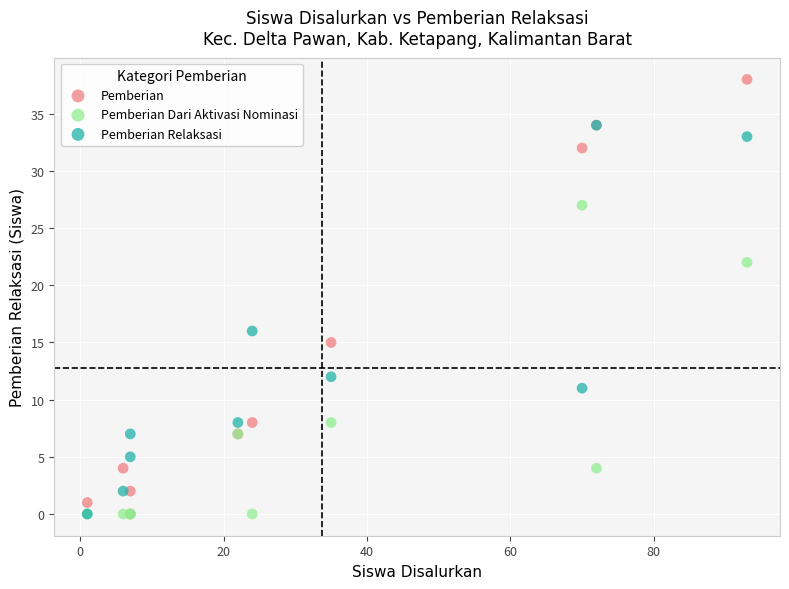

Which series has the widest spread of Y values?

Pemberian